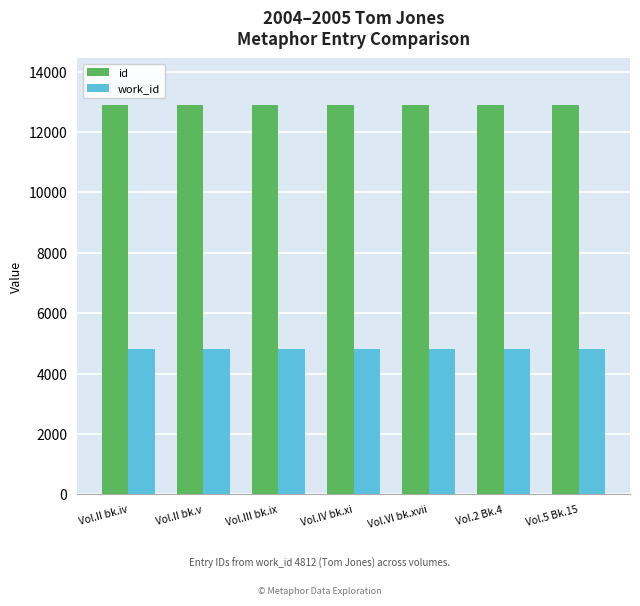

What is the difference between the id values at Vol.II bk.v and Vol.VI bk.xvii?

4